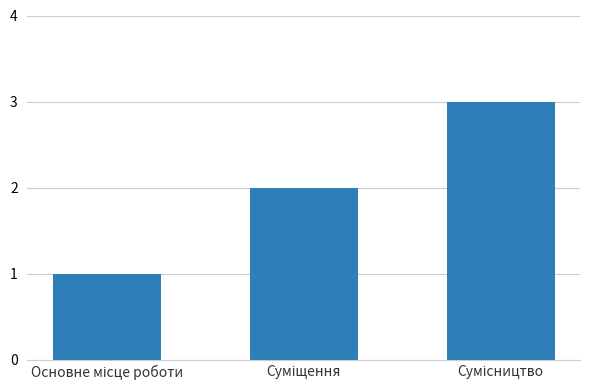

What is the sum of all values?

6